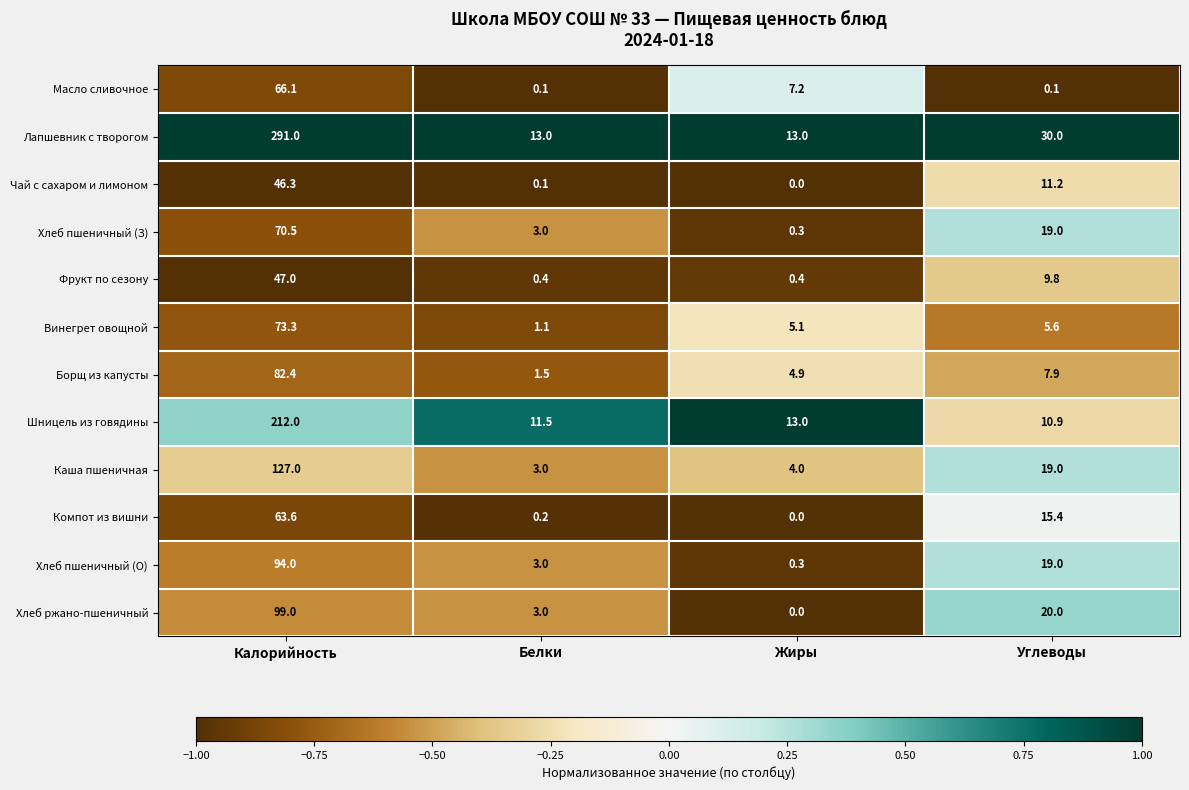

What is the total value across all series at Углеводы?

167.9